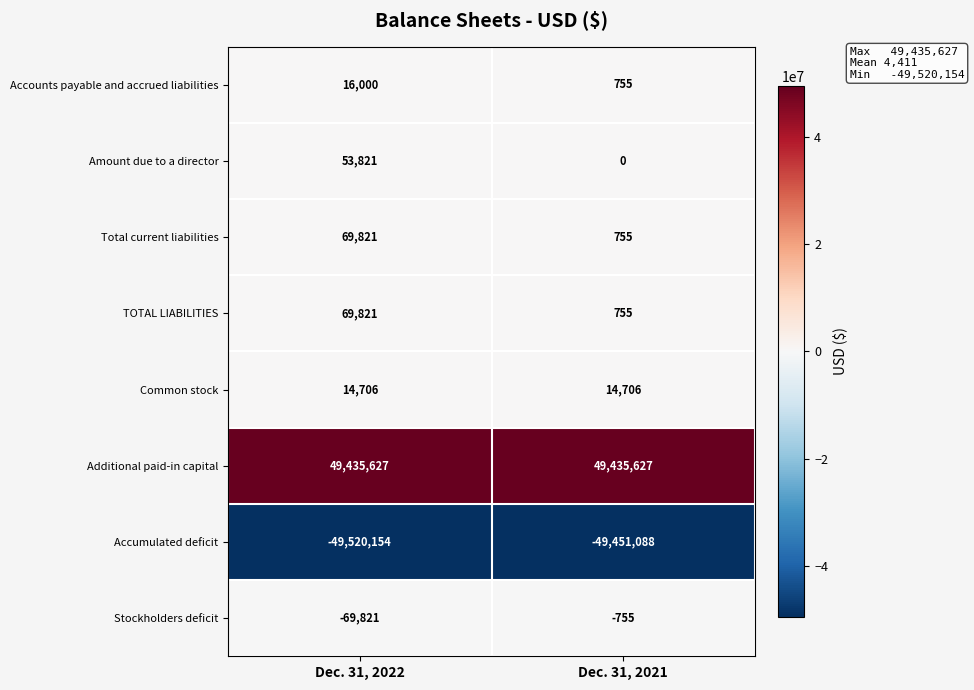

Reading left to right, extract all data points from this chart.

Accounts payable and accrued liabilities: 16000	755
Amount due to a director: 53821	0
Total current liabilities: 69821	755
TOTAL LIABILITIES: 69821	755
Common stock: 14706	14706
Additional paid-in capital: 49435627	49435627
Accumulated deficit: -49520154	-49451088
Stockholders deficit: -69821	-755